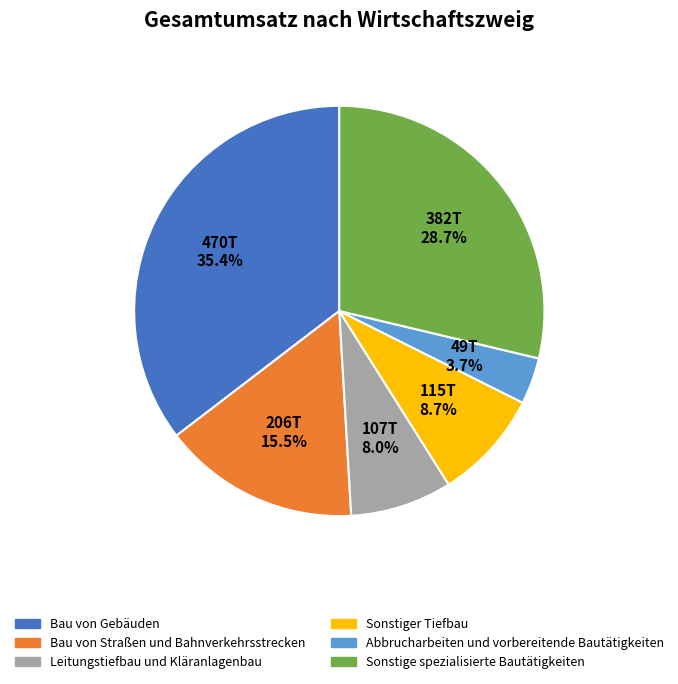

How many slices are in this pie chart?

6